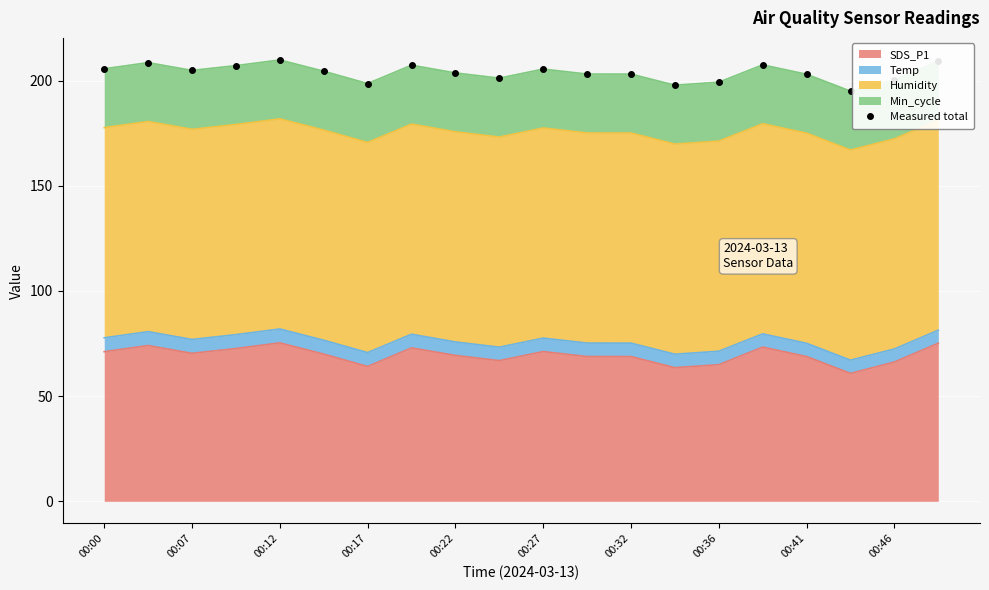

What is the approximate value at 17?

195.0